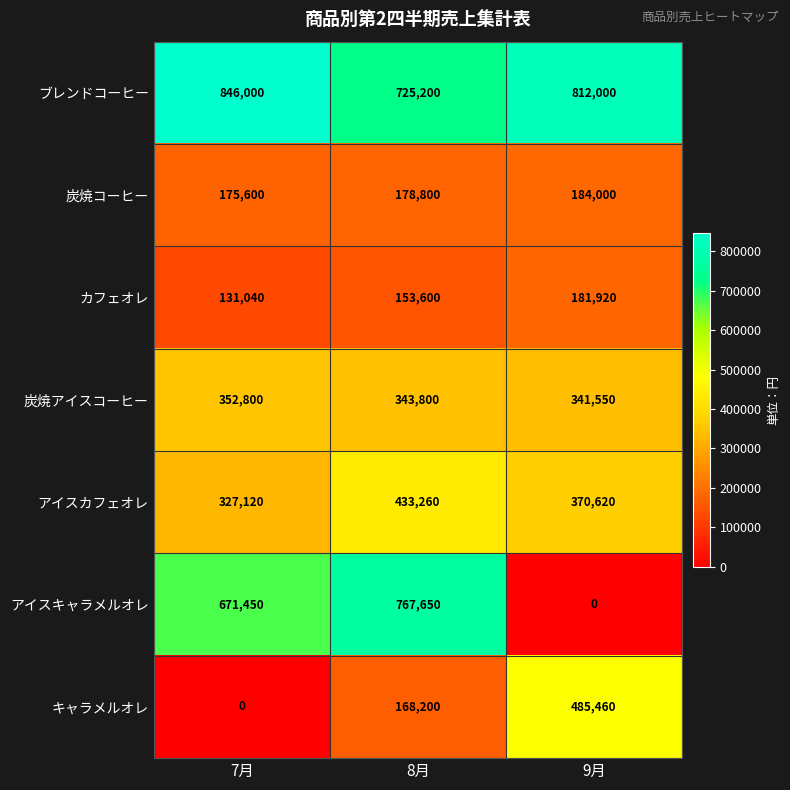

What is the total value across all series at 9月?

2375550